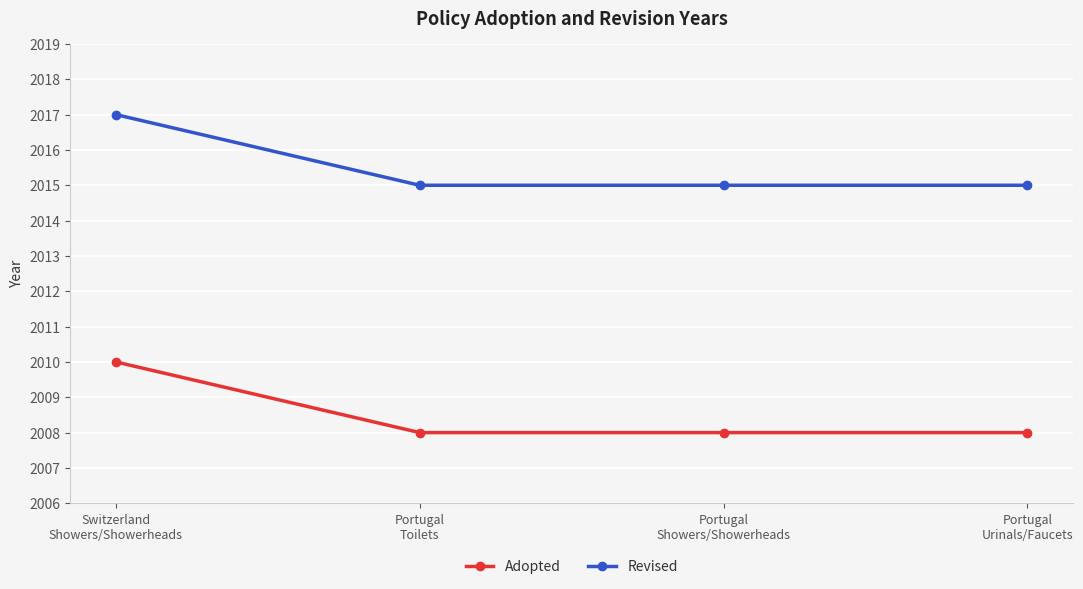

True or false: Revised and Adopted intersect in this chart.

False